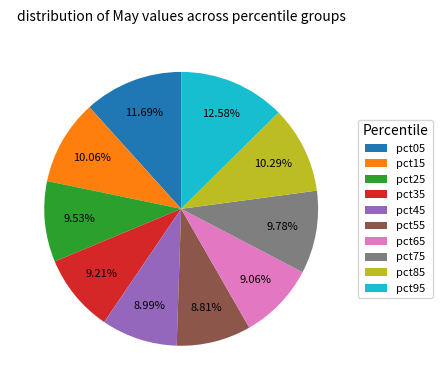

How many segments does this pie chart have?

10